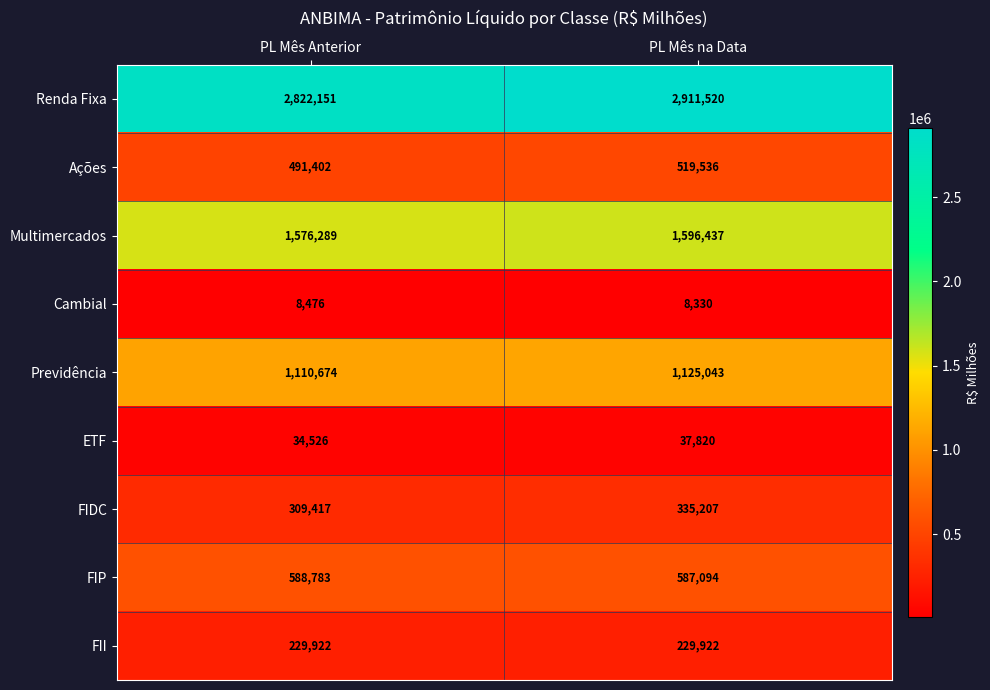

What is the spread (max minus min) of values at PL Mês Anterior?

2813675